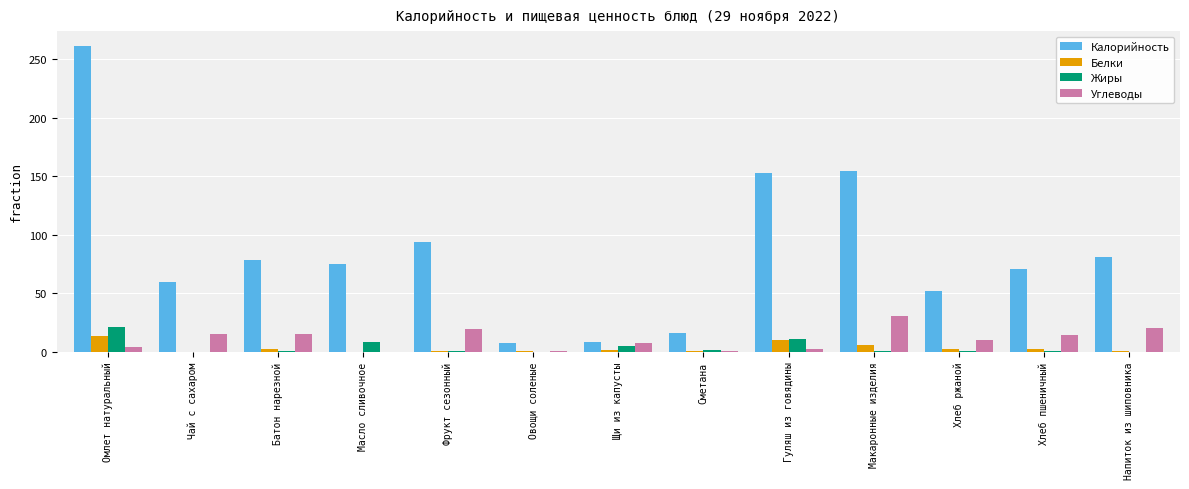

Which series has the largest range (max minus min)?

Калорийность